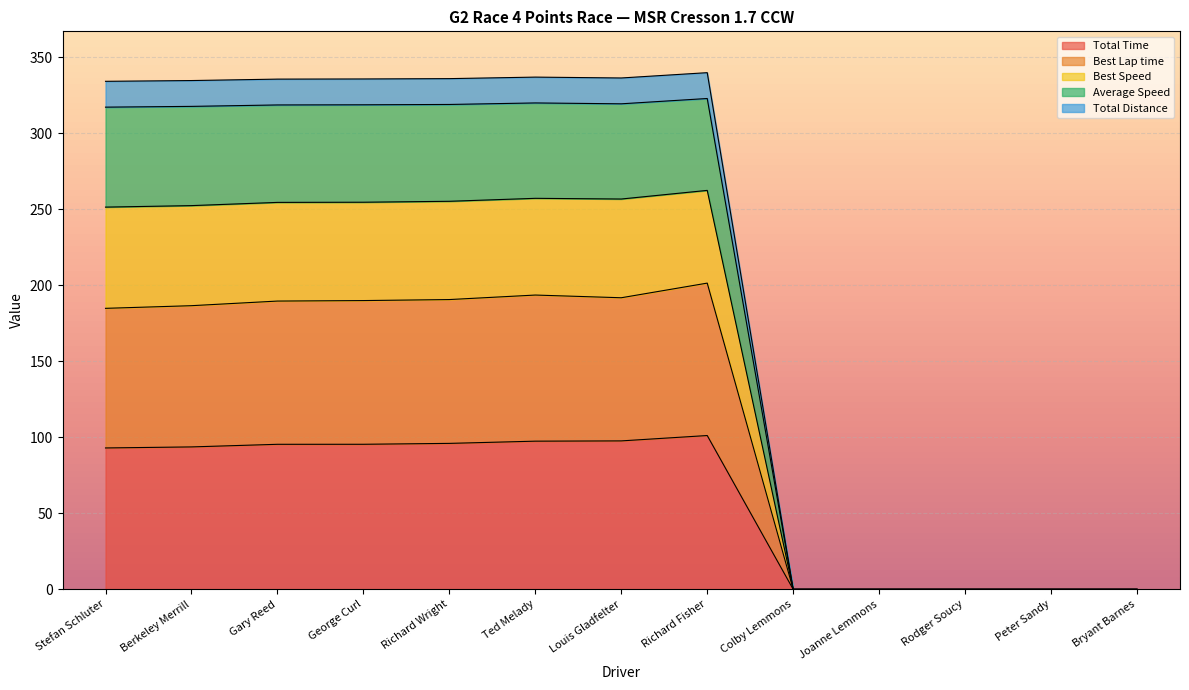

What is the maximum value for Total Time?

101.2